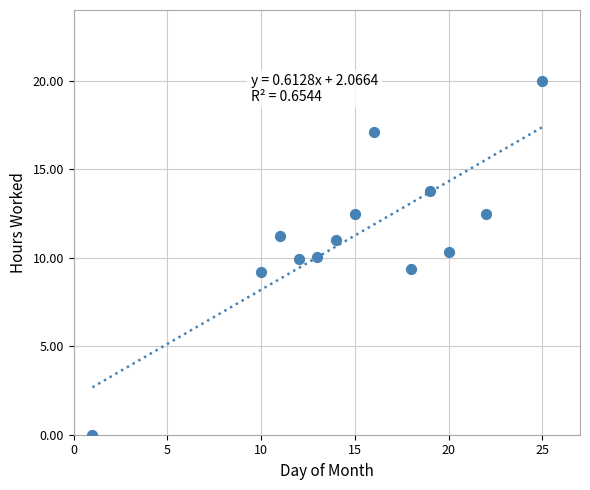

What is the range of Y values (max minus min)?

20.0